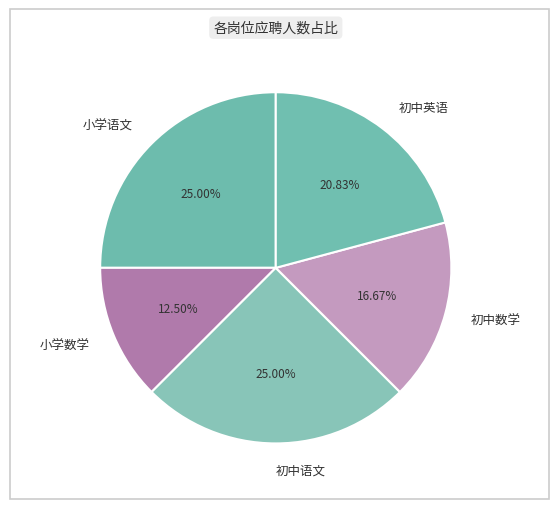

What is the smallest slice in the pie chart?

小学数学